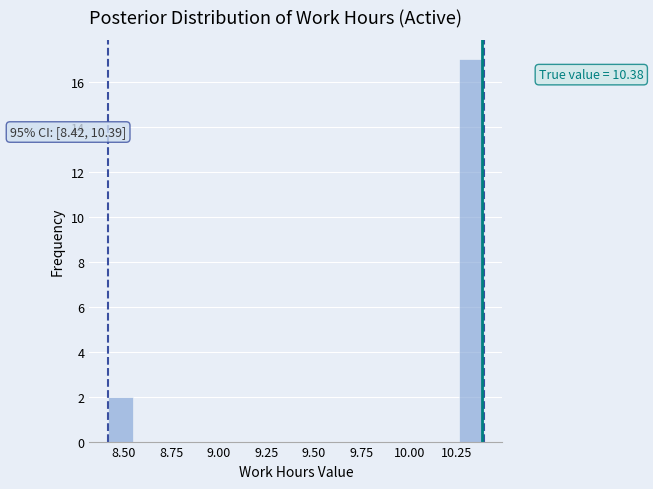

Around what value on the x-axis is the tallest bar? Give the approximate position of its centre, as read against the axis.

10.30